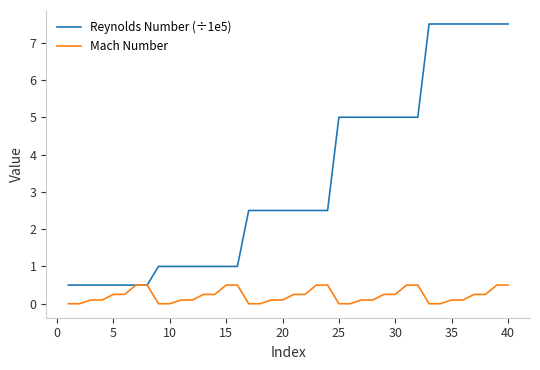

Which series has the widest spread of values?

Reynolds Number (÷1e5)